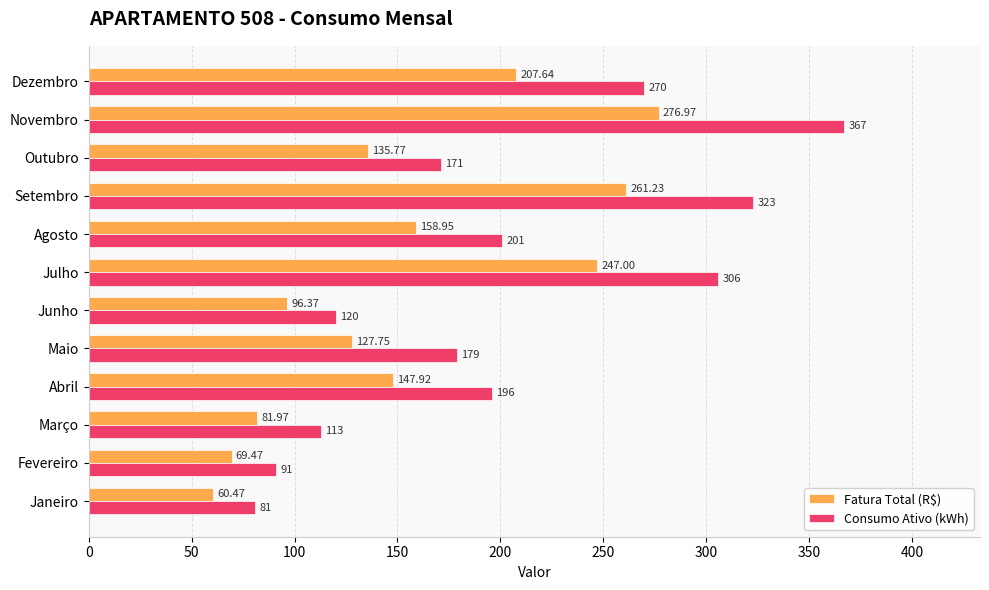

What is the average value of the Fatura Total (R$) series?

156.0